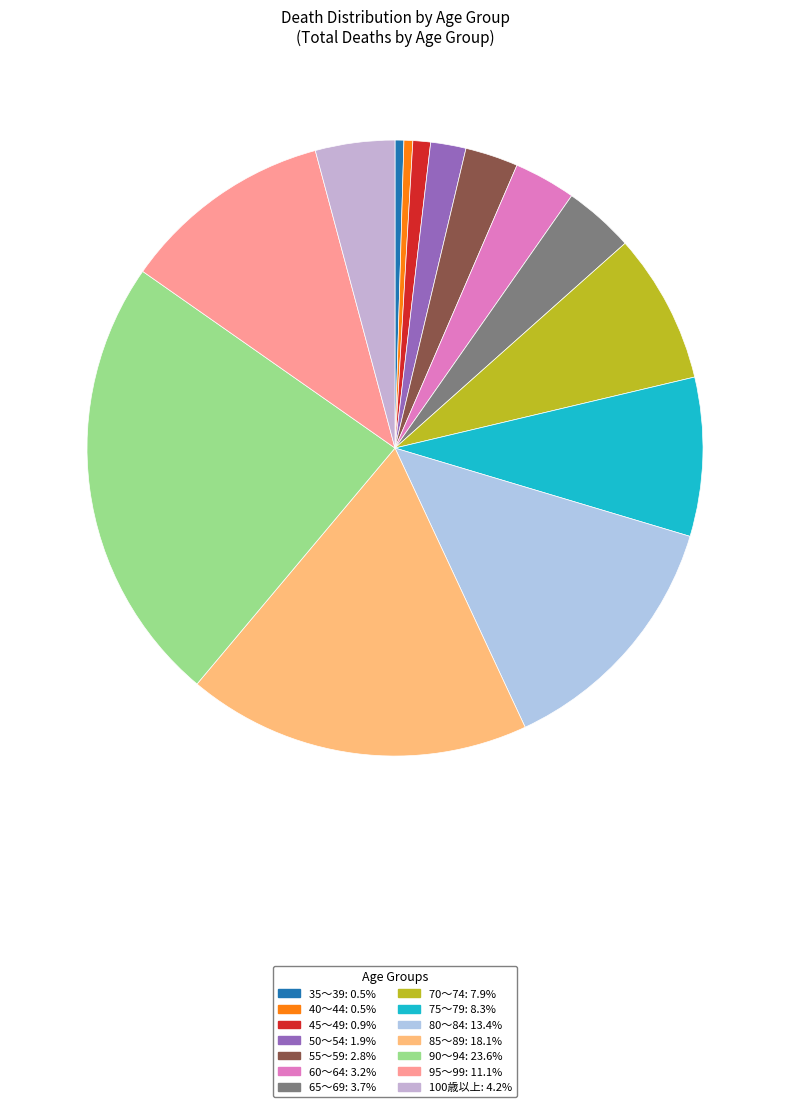

How many segments does this pie chart have?

14